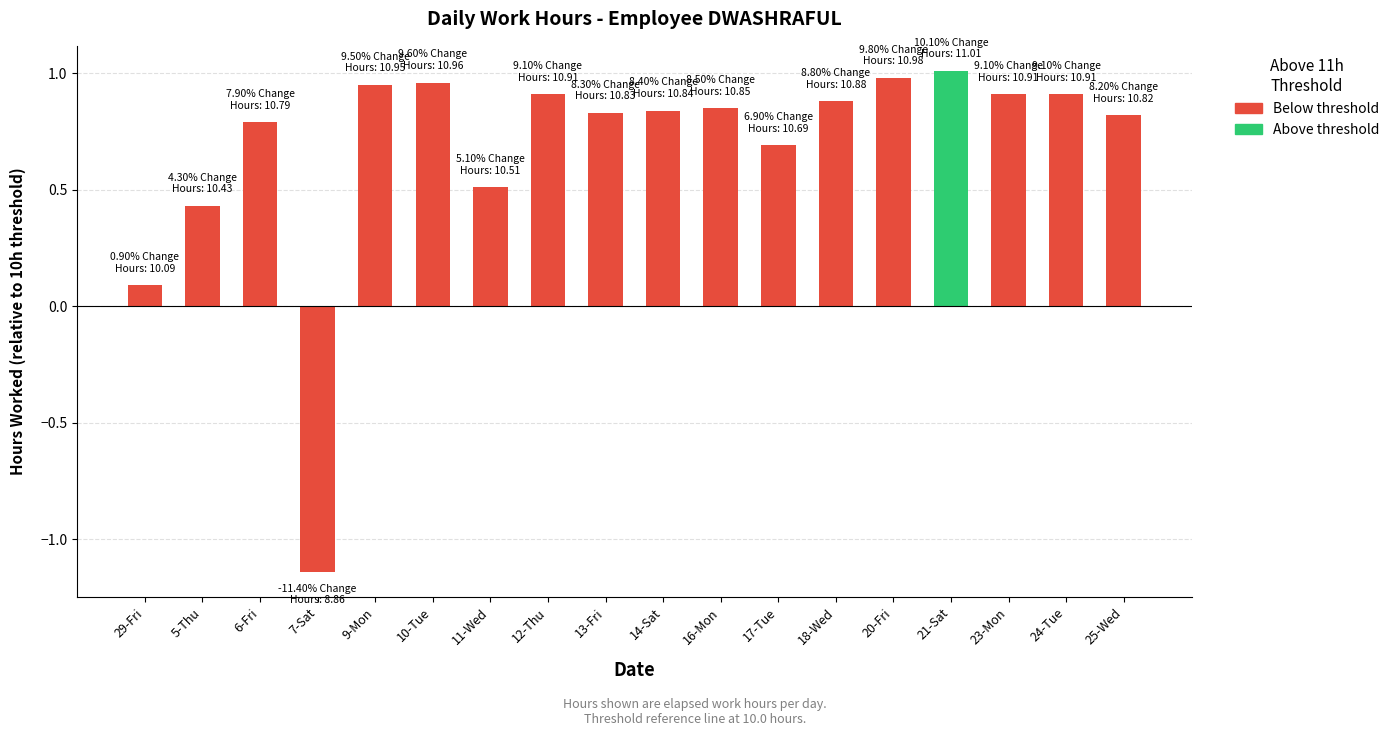

Is it true that the value at 17-Tue is 0.7?

True